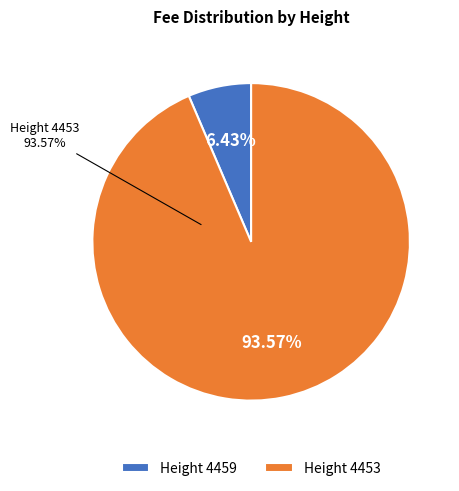

Count the number of slices in the pie.

2